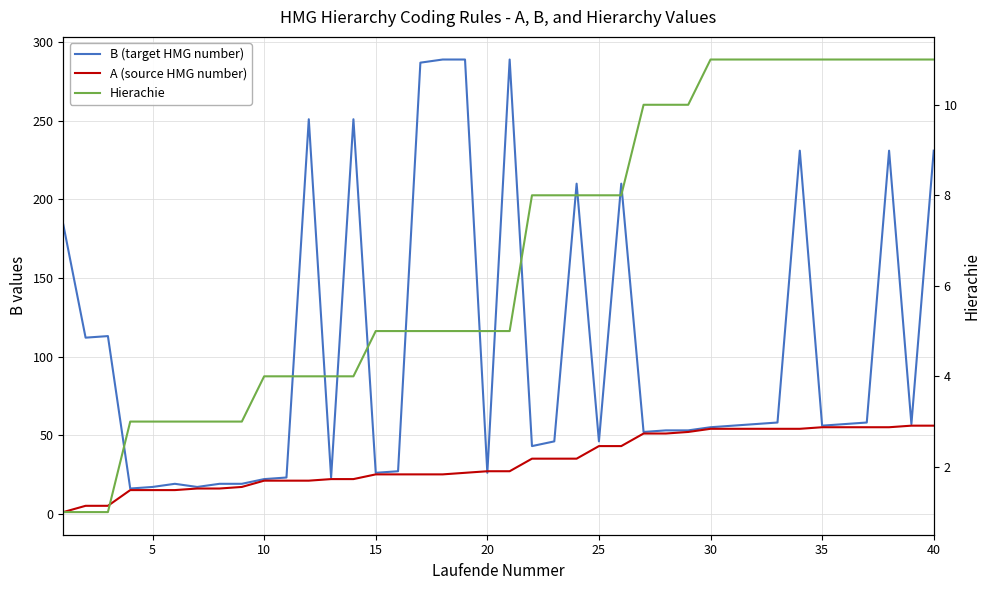

Which series changed the most between 40 and 39?

B (target HMG number)